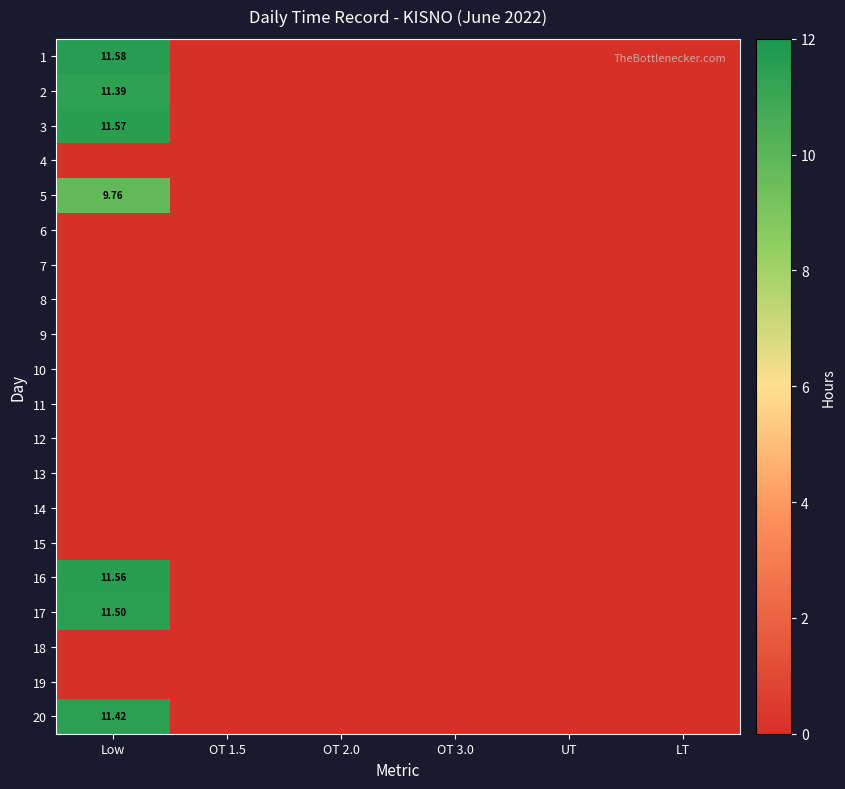

What is the maximum value shown in the chart?

11.6